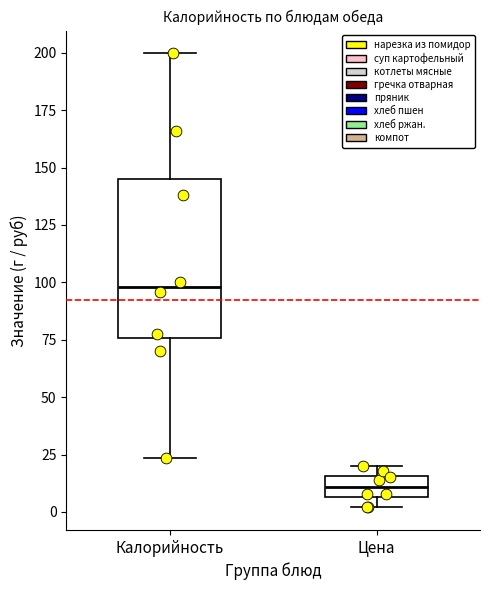

Which box is the tallest, from its lower edge to its upper edge?

Калорийность